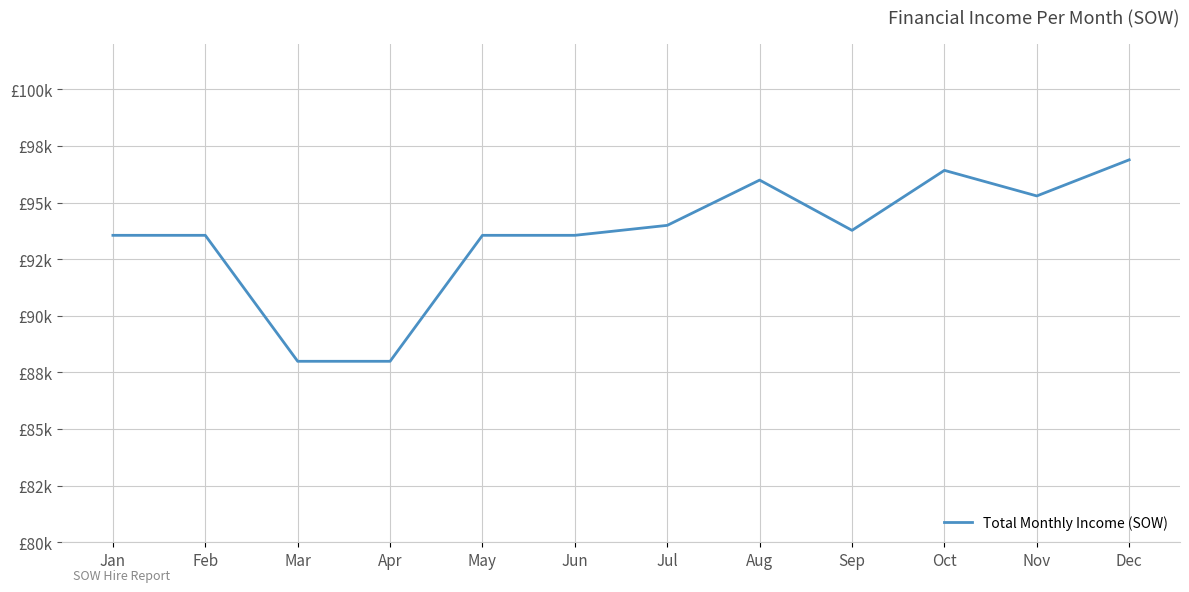

Approximately how many times larger is the value at Feb compared to Aug?

1.0